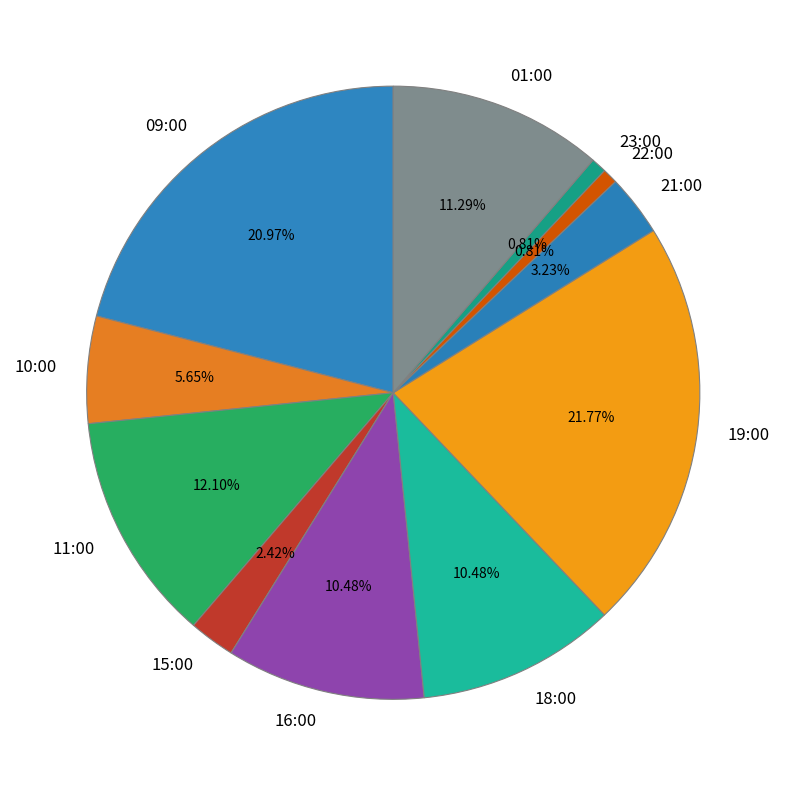

What is the largest slice in the pie chart?

19:00